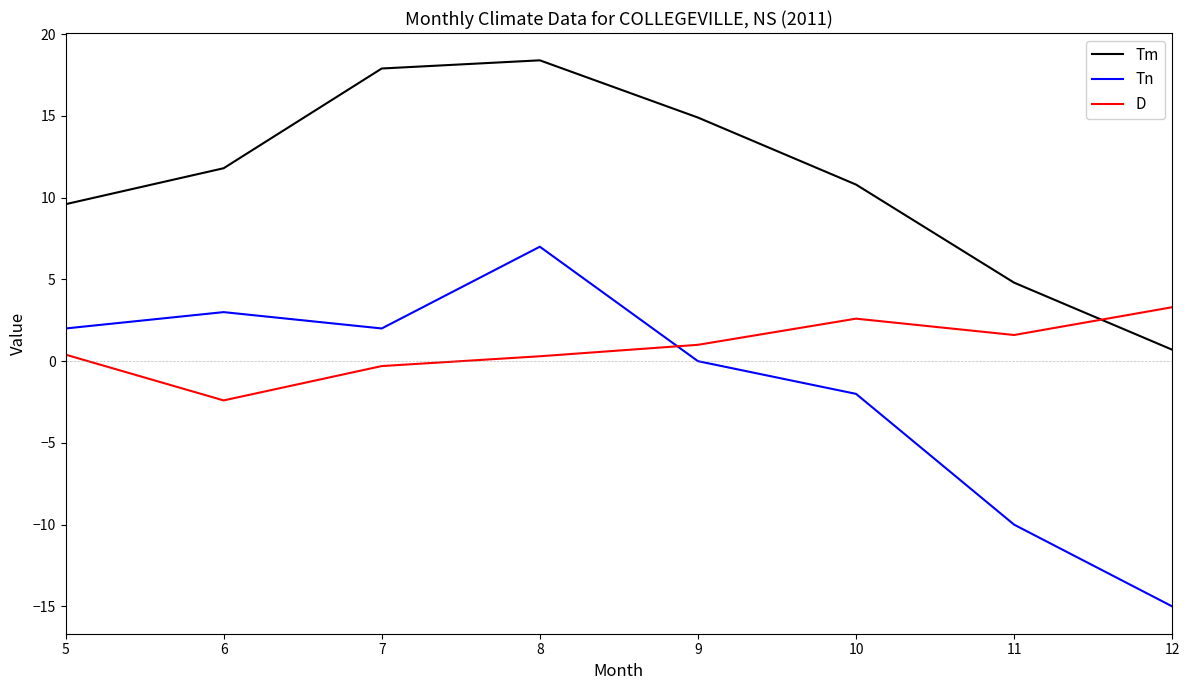

What is the greatest value displayed?

18.4